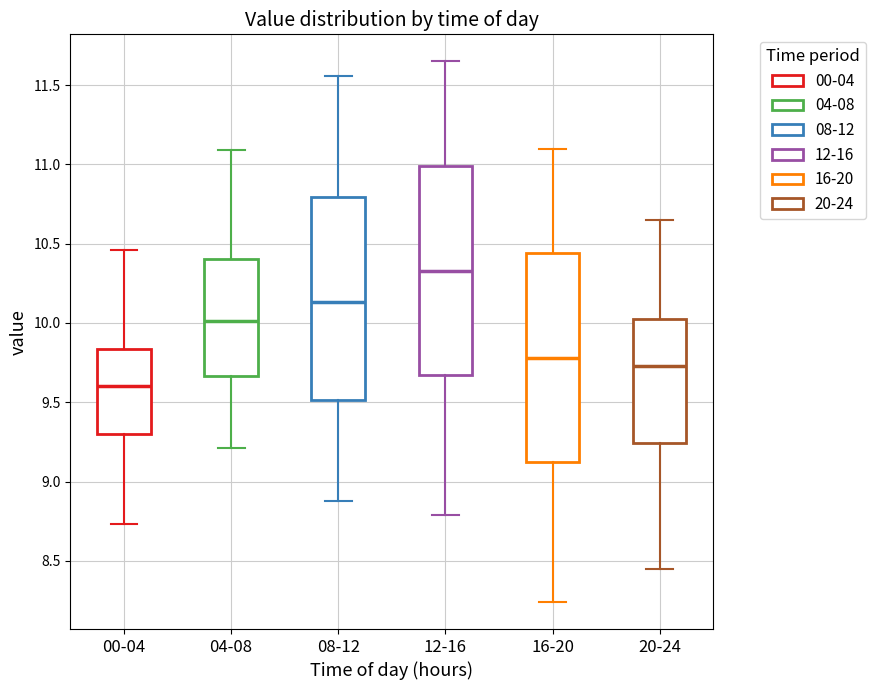

Where does the upper whisker of the box for 16-20 end on the y-axis? The values are not printed on the chart, so give them approximately, as read against the axis.

11.10